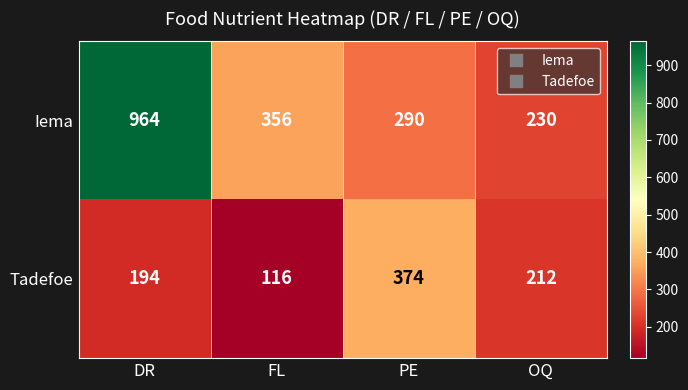

Is it true that Iema equals 964 at DR?

True